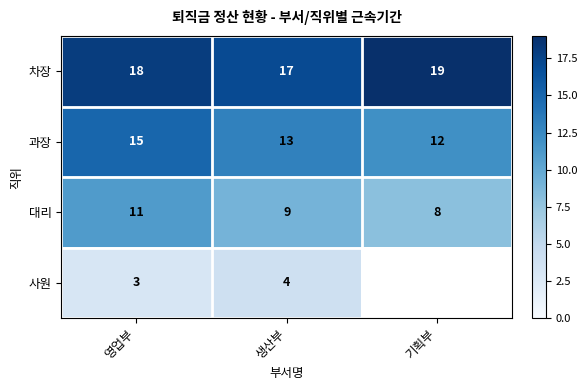

Rank the series at 생산부 from highest to lowest value.

차장, 과장, 대리, 사원